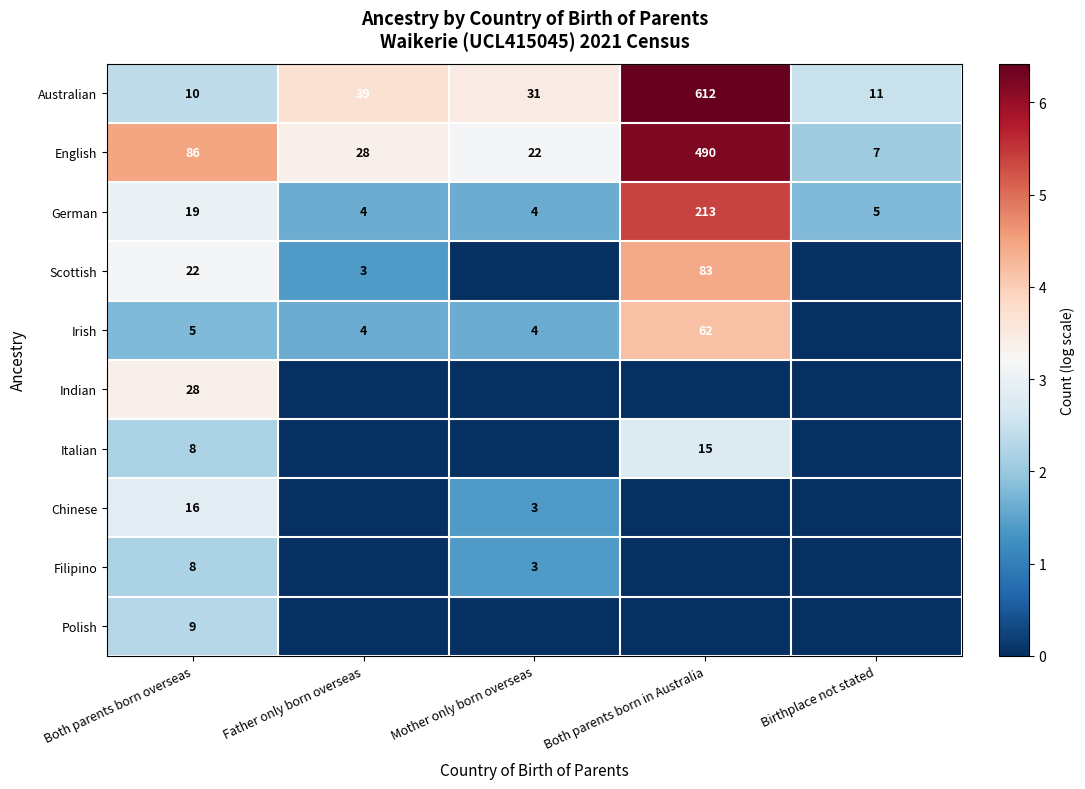

What is the difference between the English values at Both parents born overseas and Father only born overseas?

58